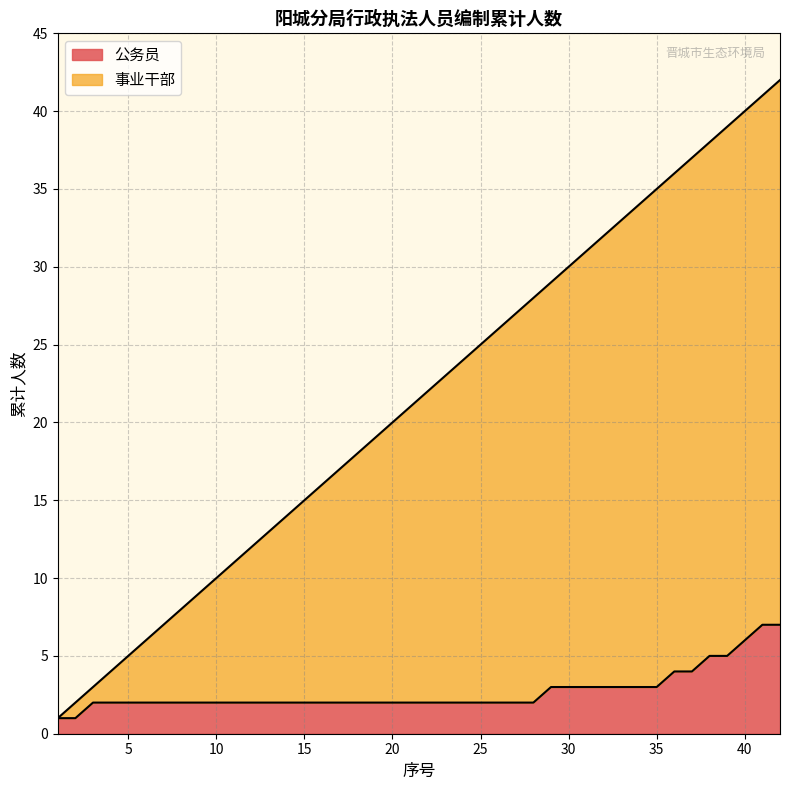

At which category does the chart reach its peak across all series?

42